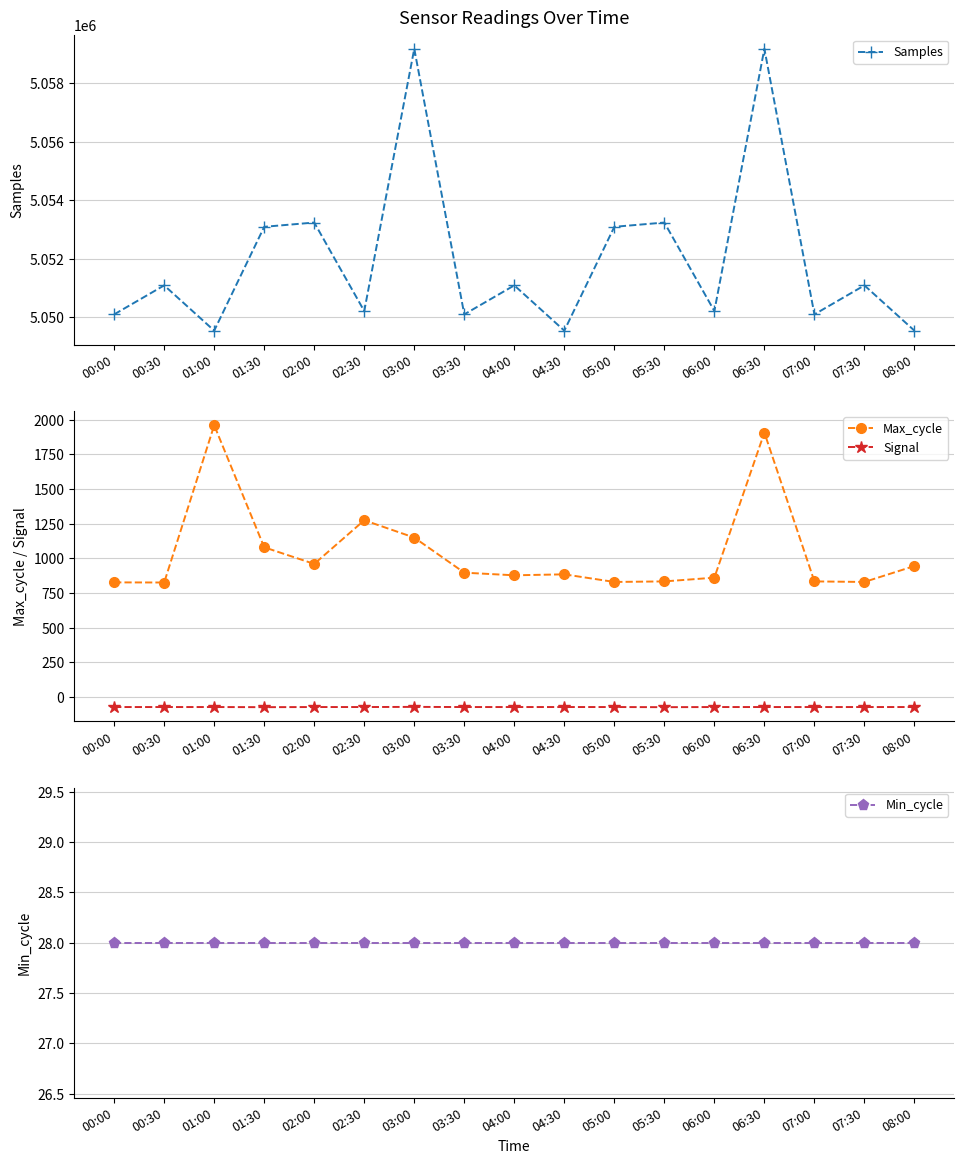

How many lines are shown in the chart?

4